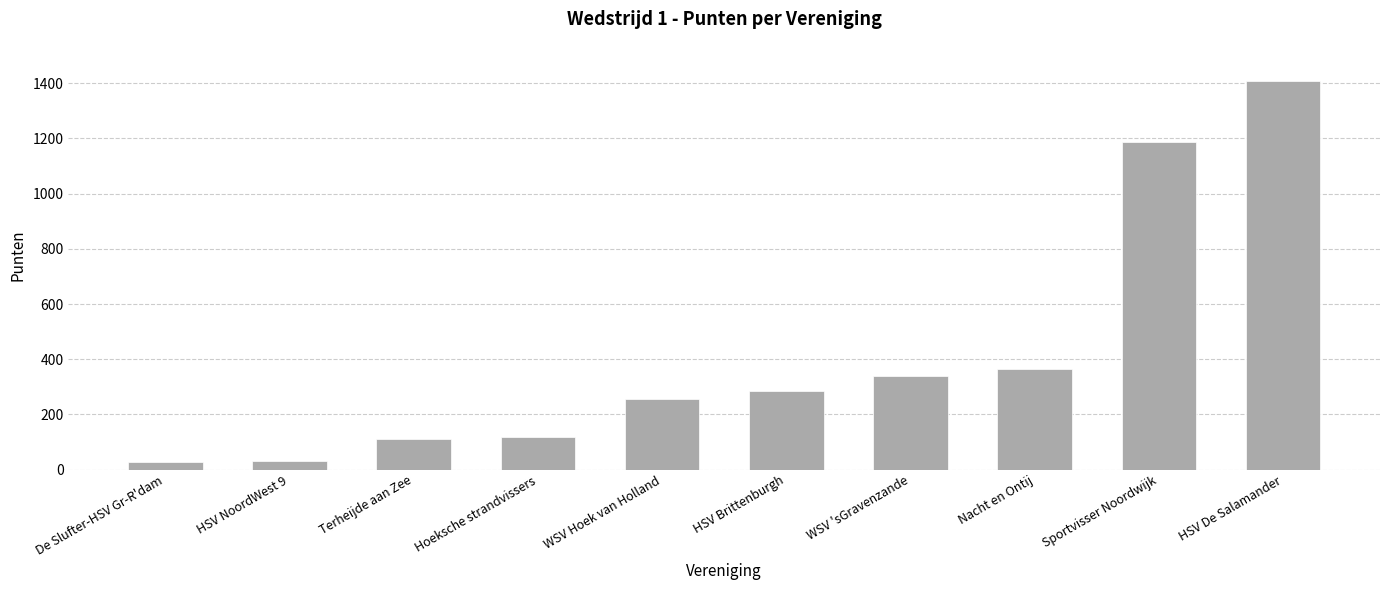

What is the label of the 5th bar from the left?

WSV Hoek van Holland